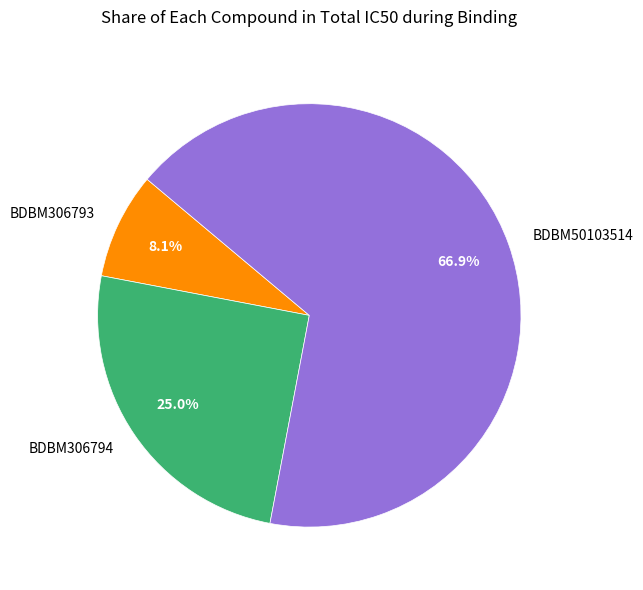

To the nearest percent, what percentage of the pie is BDBM306793?

8%